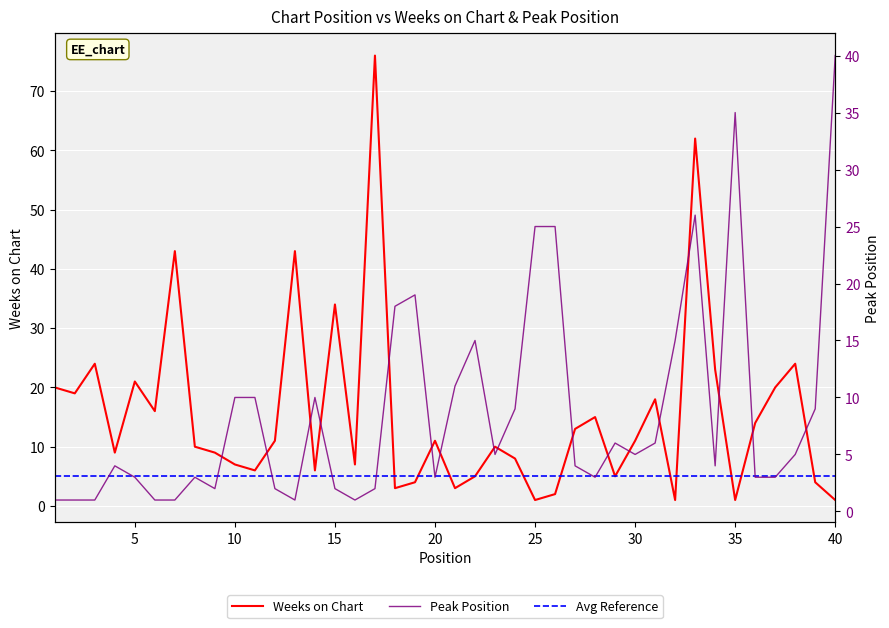

Rank the series at 25 from highest to lowest value.

Weeks on Chart, Avg Reference, Peak Position